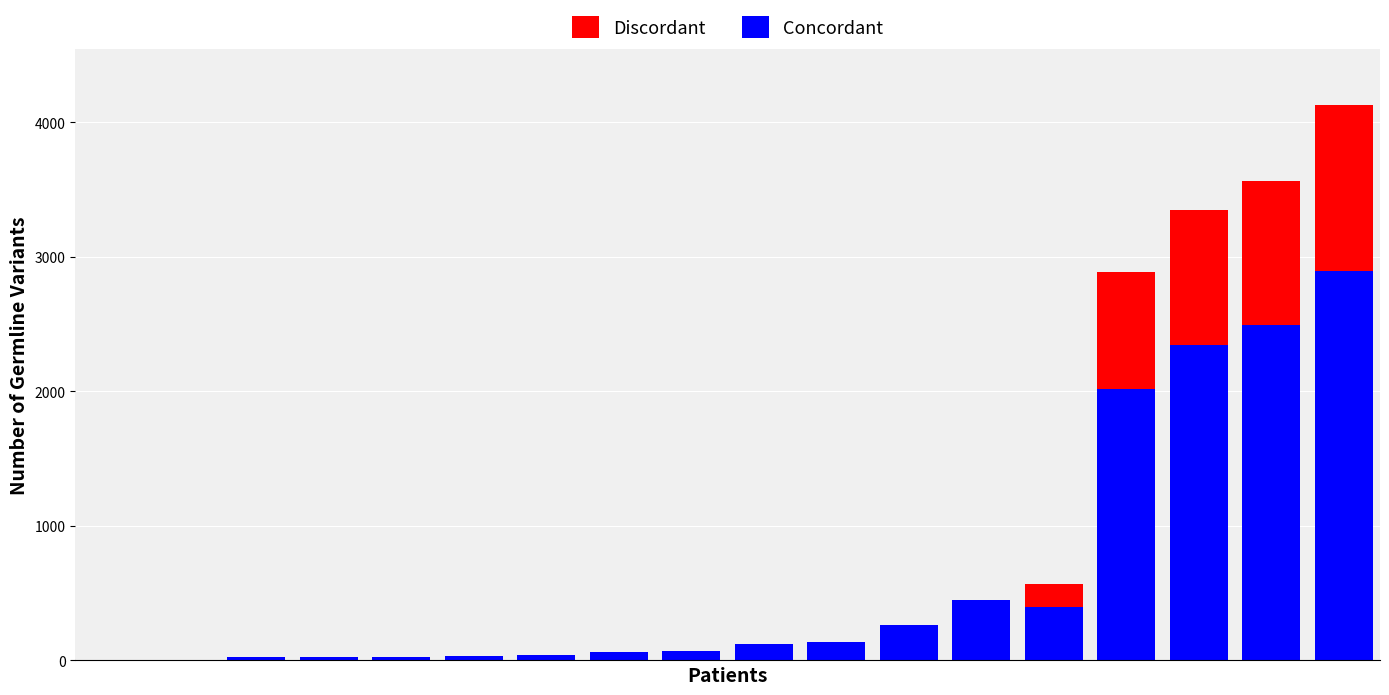

What is the sum of all Concordant values?

11424